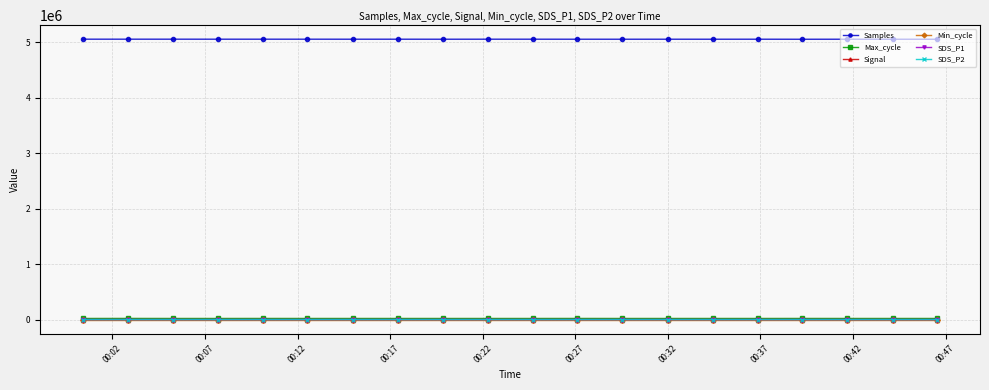

True or false: Samples and Max_cycle intersect in this chart.

False